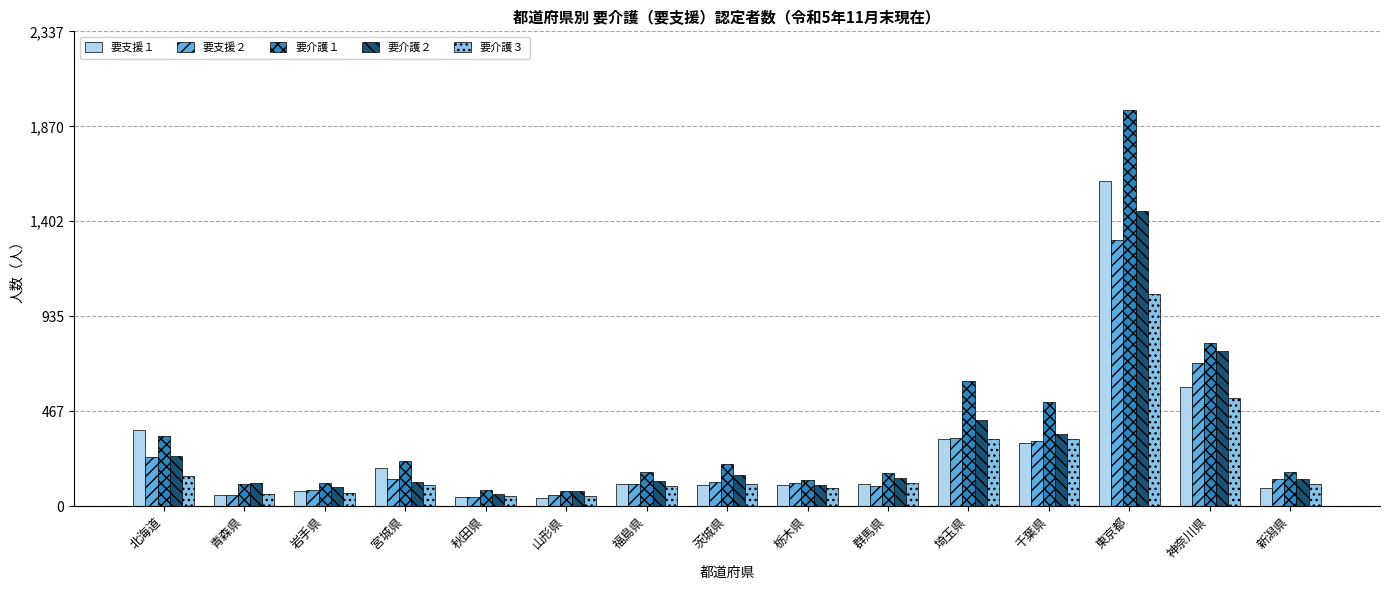

Count the number of categories in the chart.

15